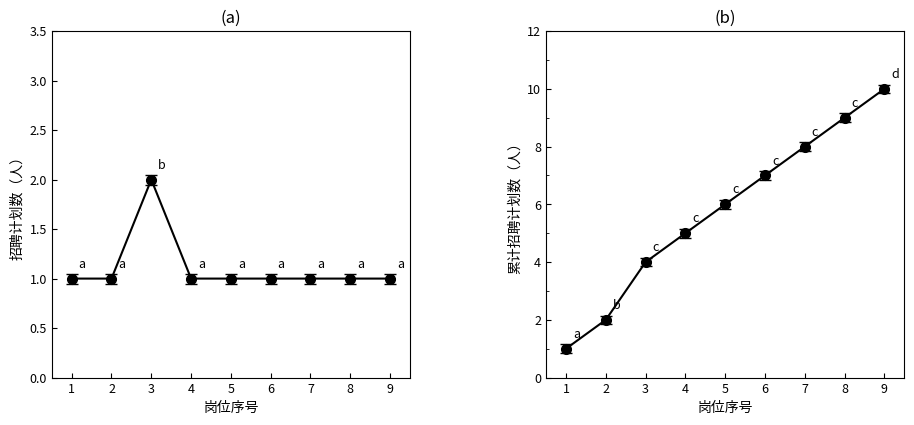

What is the average value of the 累计招聘计划数 series?

6